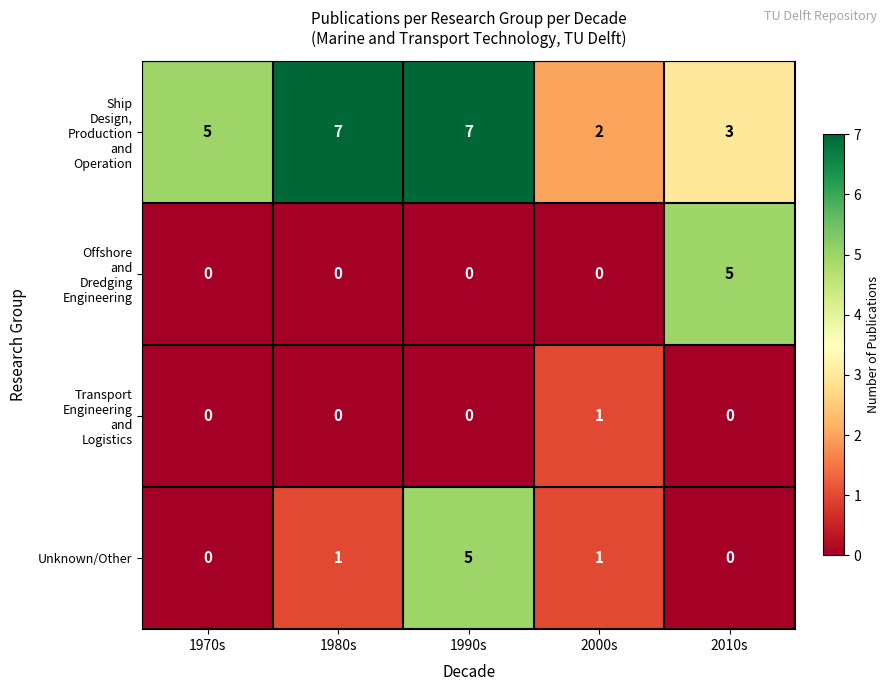

What is the spread (max minus min) of values at 1980s?

7